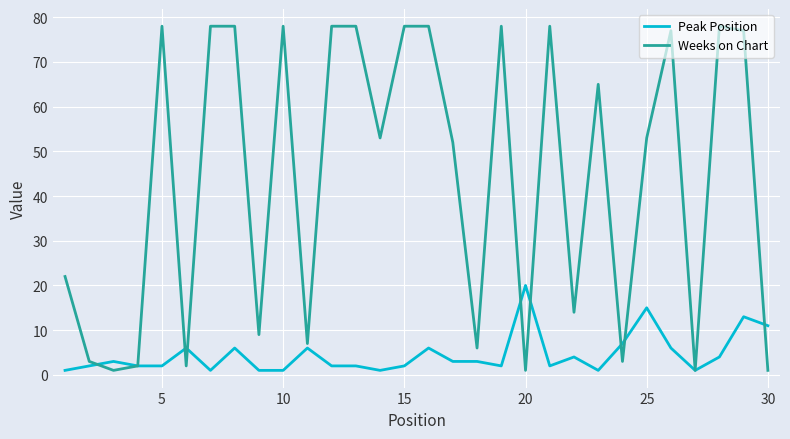

List the series in order of their overall mean, lowest first.

Peak Position, Weeks on Chart